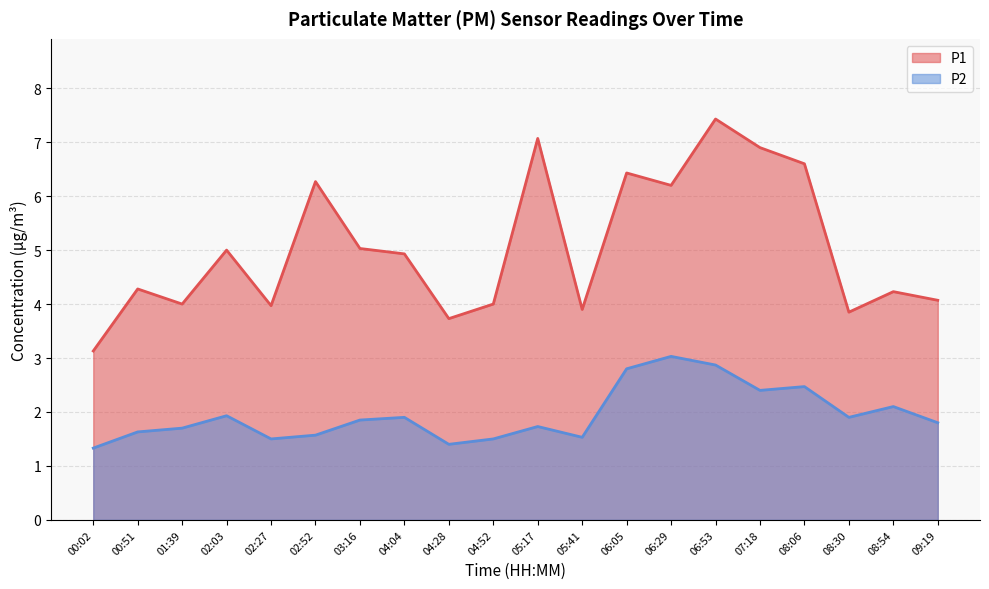

Reading right to left, transcribe all the data shown in this chart.

P1: 09:19=4.1	08:54=4.2	08:30=3.9	08:06=6.6	07:18=6.9	06:53=7.4	06:29=6.2	06:05=6.4	05:41=3.9	05:17=7.1	04:52=4.0	04:28=3.7	04:04=4.9	03:16=5.0	02:52=6.3	02:27=4.0	02:03=5.0	01:39=4.0	00:51=4.3	00:02=3.1
P2: 09:19=1.8	08:54=2.1	08:30=1.9	08:06=2.5	07:18=2.4	06:53=2.9	06:29=3.0	06:05=2.8	05:41=1.5	05:17=1.7	04:52=1.5	04:28=1.4	04:04=1.9	03:16=1.9	02:52=1.6	02:27=1.5	02:03=1.9	01:39=1.7	00:51=1.6	00:02=1.3